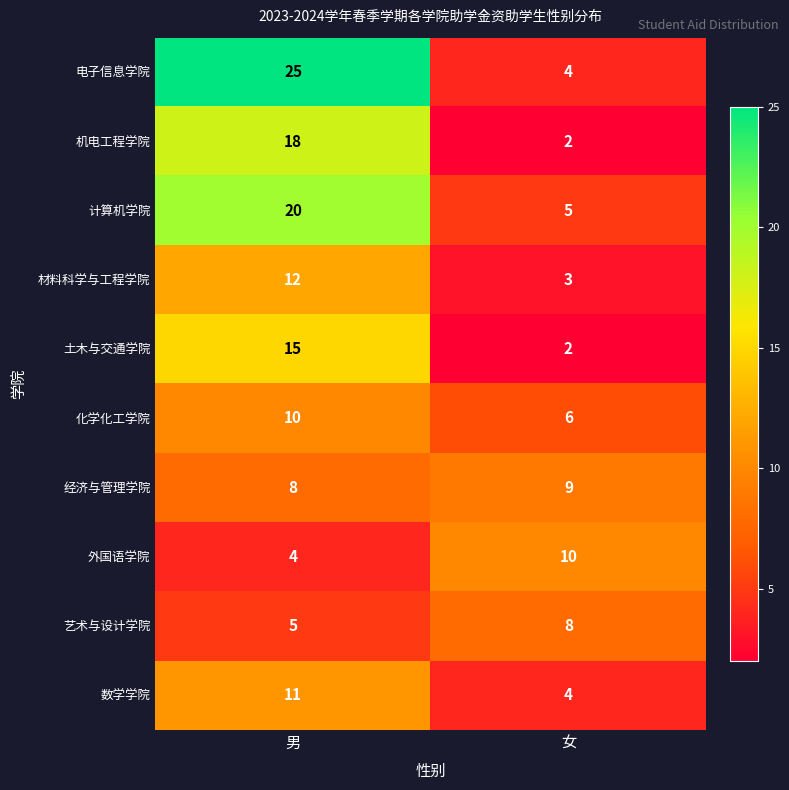

True or false: 艺术与设计学院 has a value of 8 at 女.

True